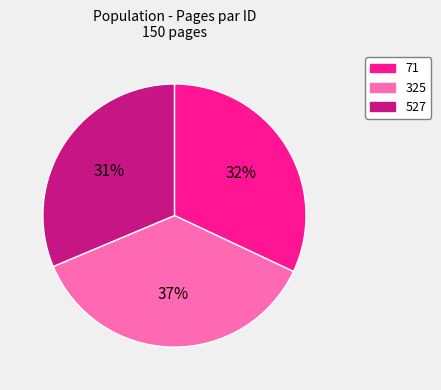

Count the number of slices in the pie.

3